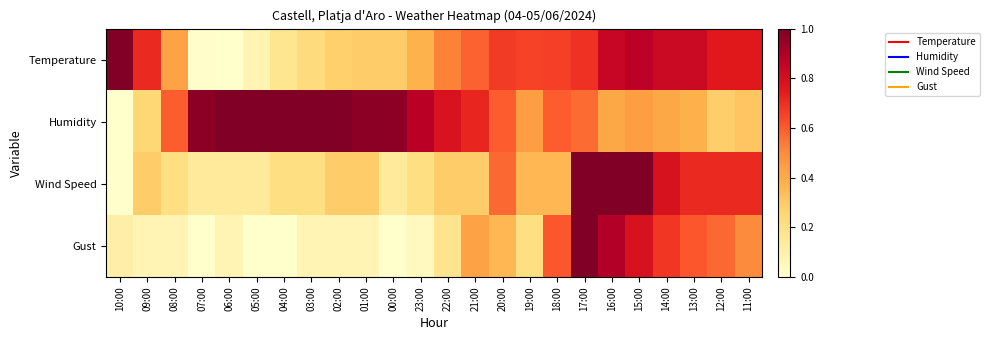

What is the maximum value shown in the chart?

1.0